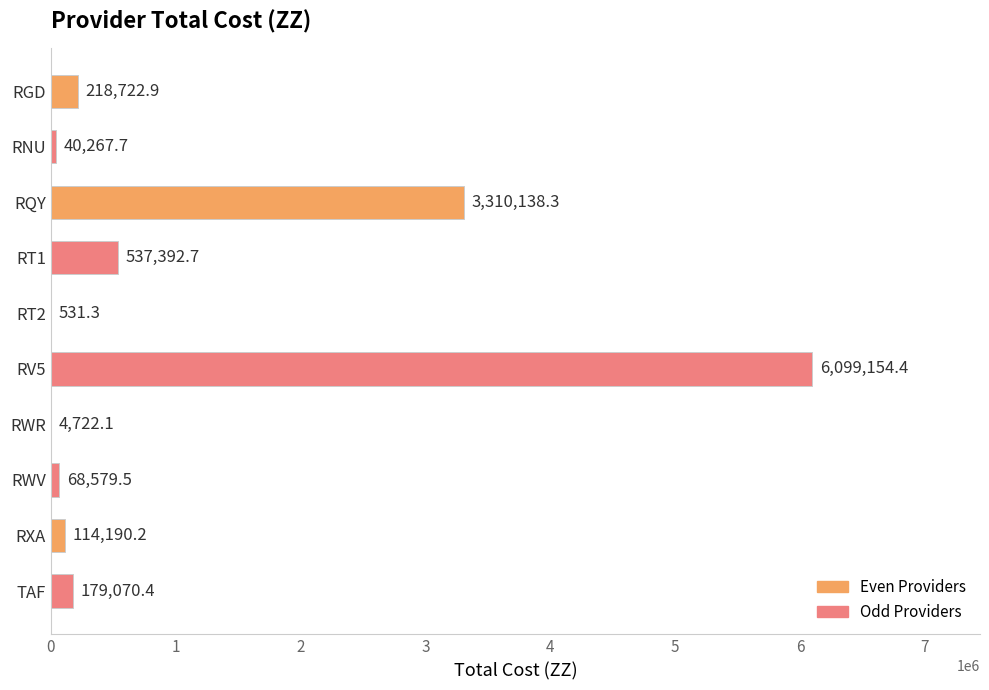

Reading top to bottom, transcribe all the data shown in this chart.

RGD=218722.9	RNU=40267.7	RQY=3310138.3	RT1=537392.7	RT2=531.3	RV5=6099154.4	RWR=4722.1	RWV=68579.5	RXA=114190.2	TAF=179070.4